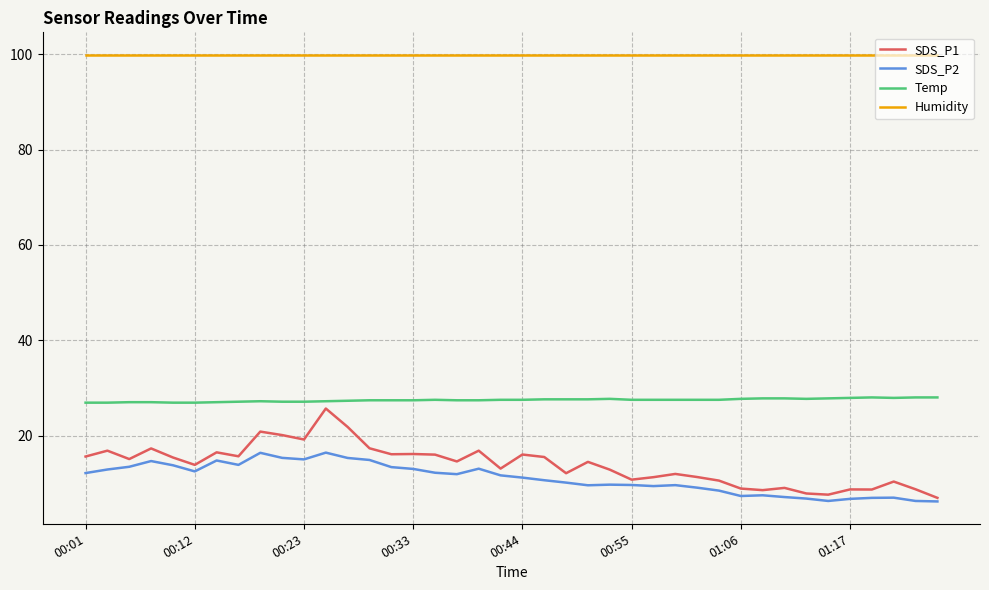

What is the minimum value for SDS_P1?

6.9